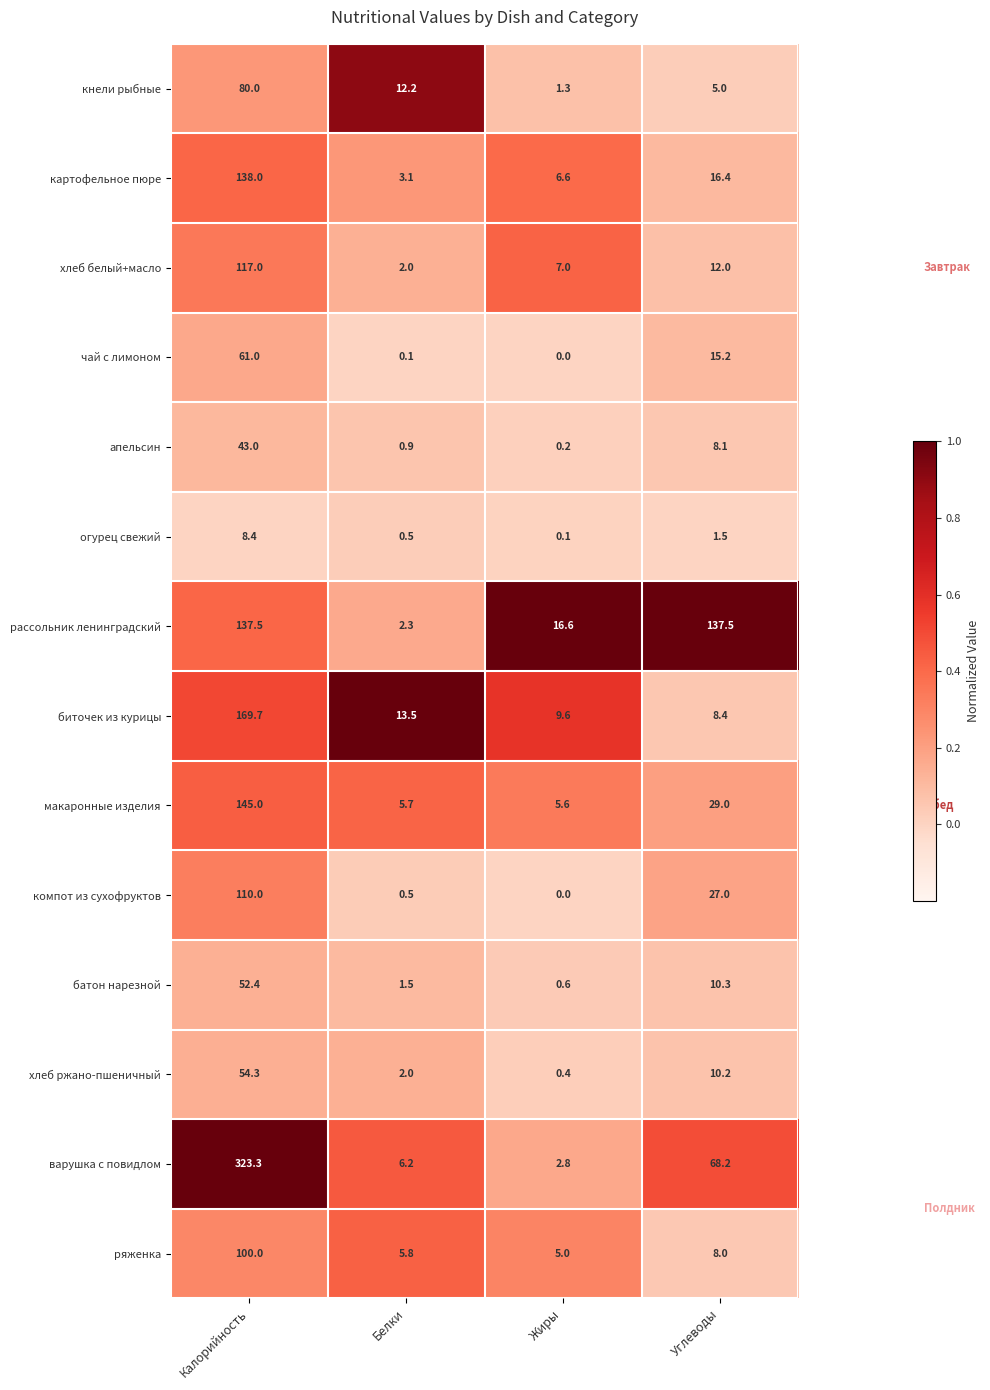

What is the difference between the maximum and minimum values in the хлеб ржано-пшеничный series?

53.9